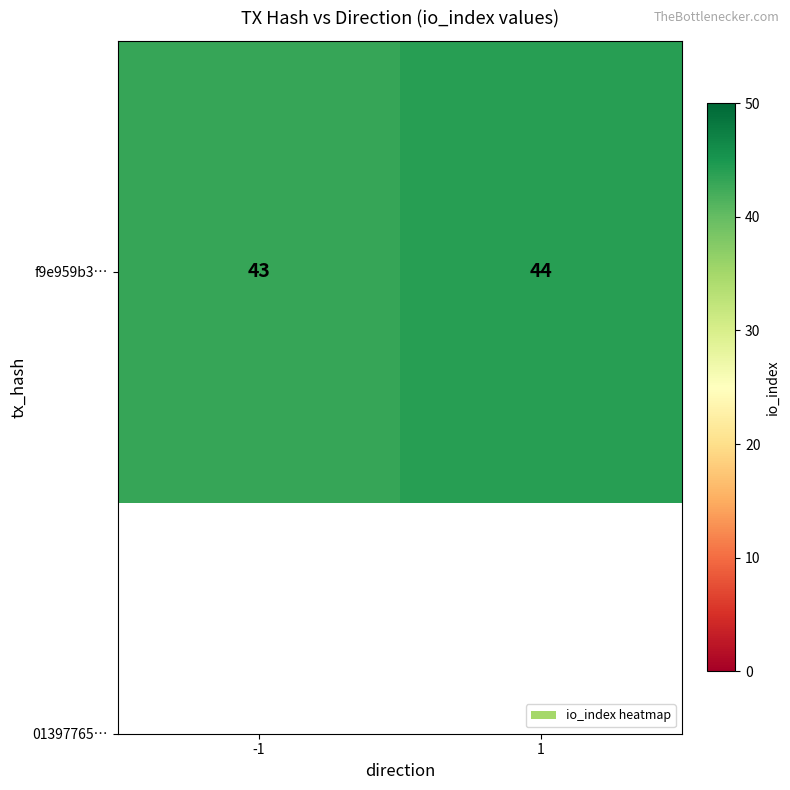

Reading left to right, extract all data points from this chart.

-1=43	1=44